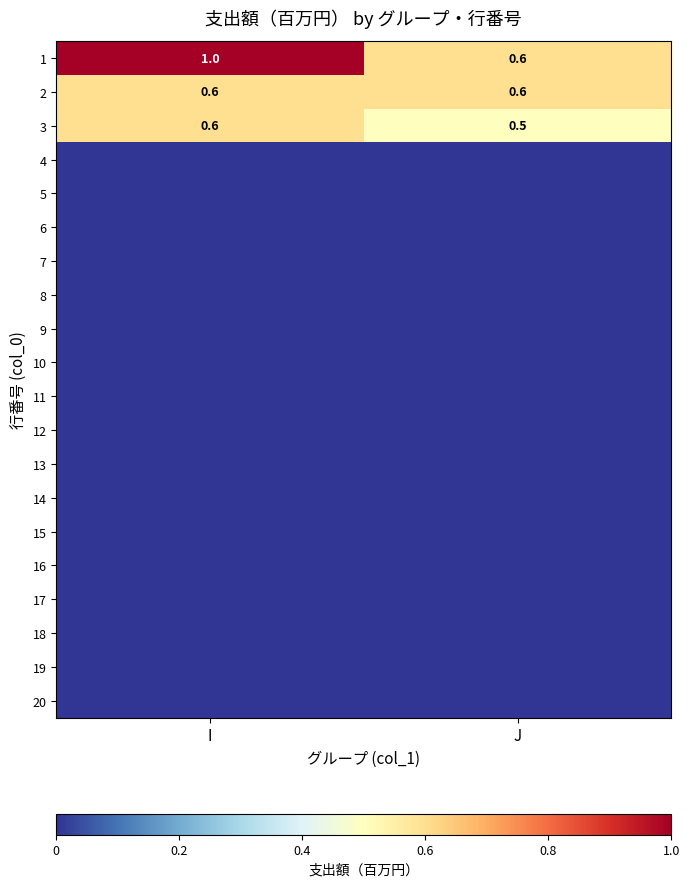

Between I and J, which is larger?

I